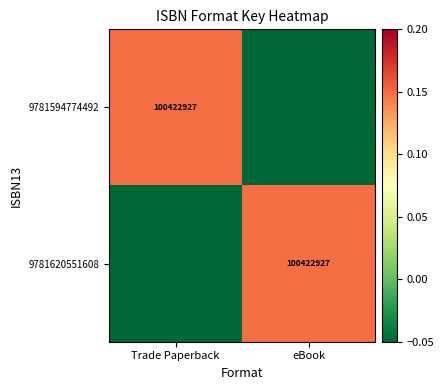

What is the difference between the 9781594774492 values at eBook and Trade Paperback?

0.2